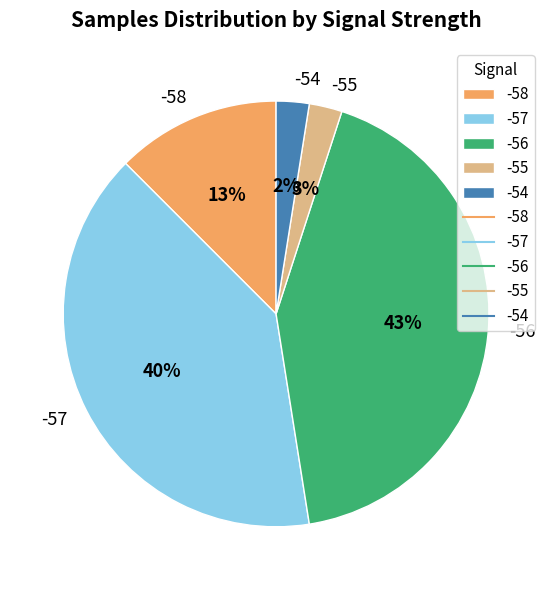

How many slices are in this pie chart?

5